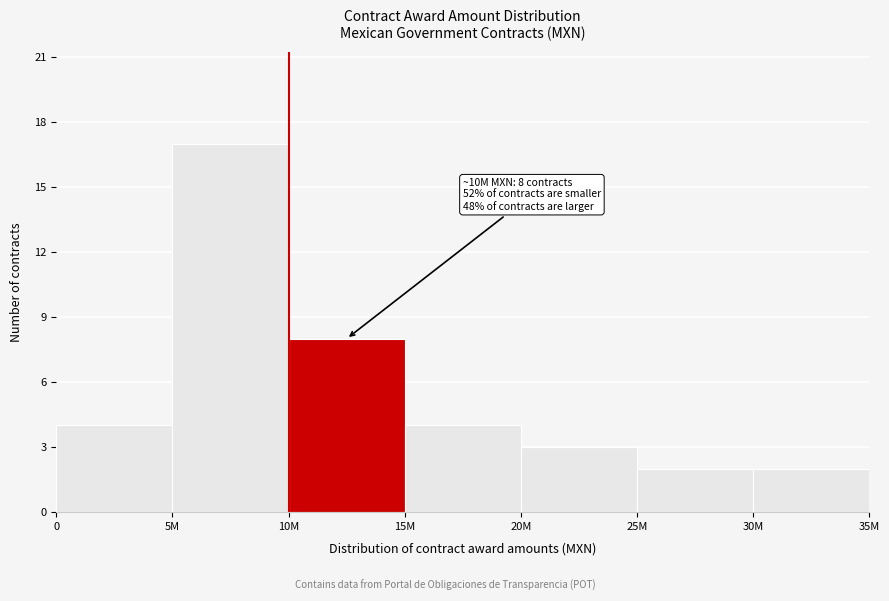

Reading right to left, transcribe all the data shown in this chart.

30M=2	25M=2	20M=3	15M=4	10M=8	5M=17	0=4